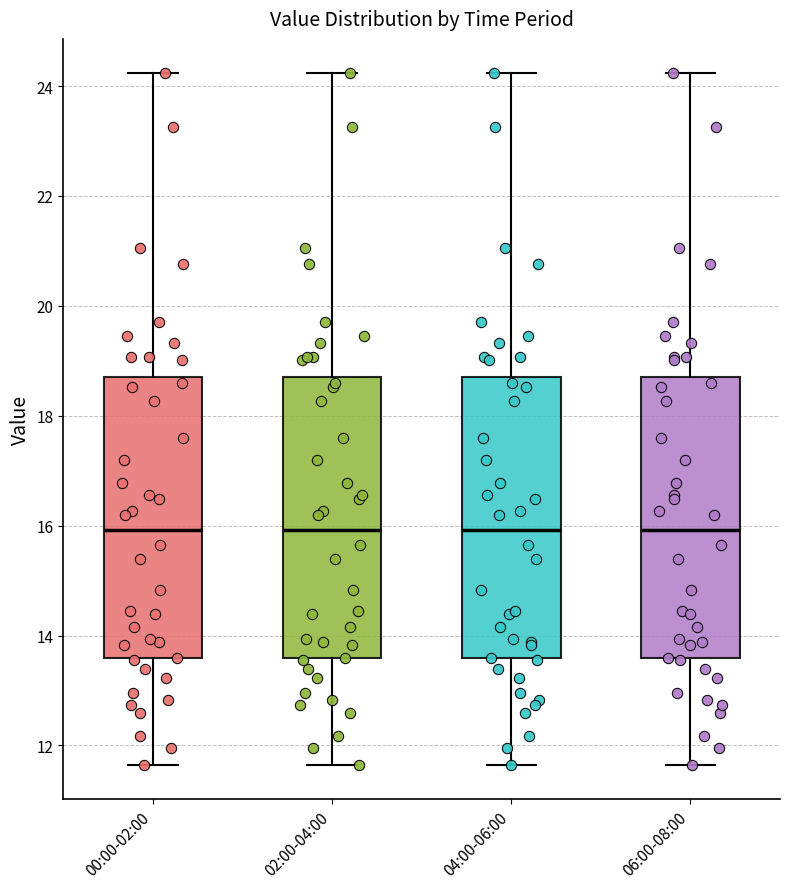

Where does the lower whisker of the box for 00:00-02:00 end on the y-axis? The values are not printed on the chart, so give them approximately, as read against the axis.

11.6